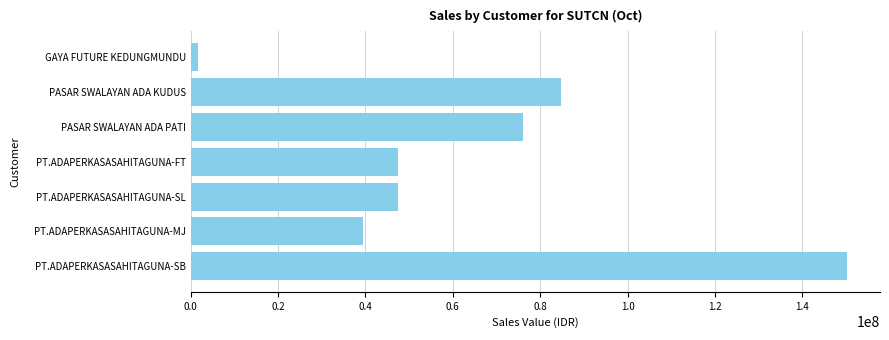

How many distinct data groups are displayed?

1